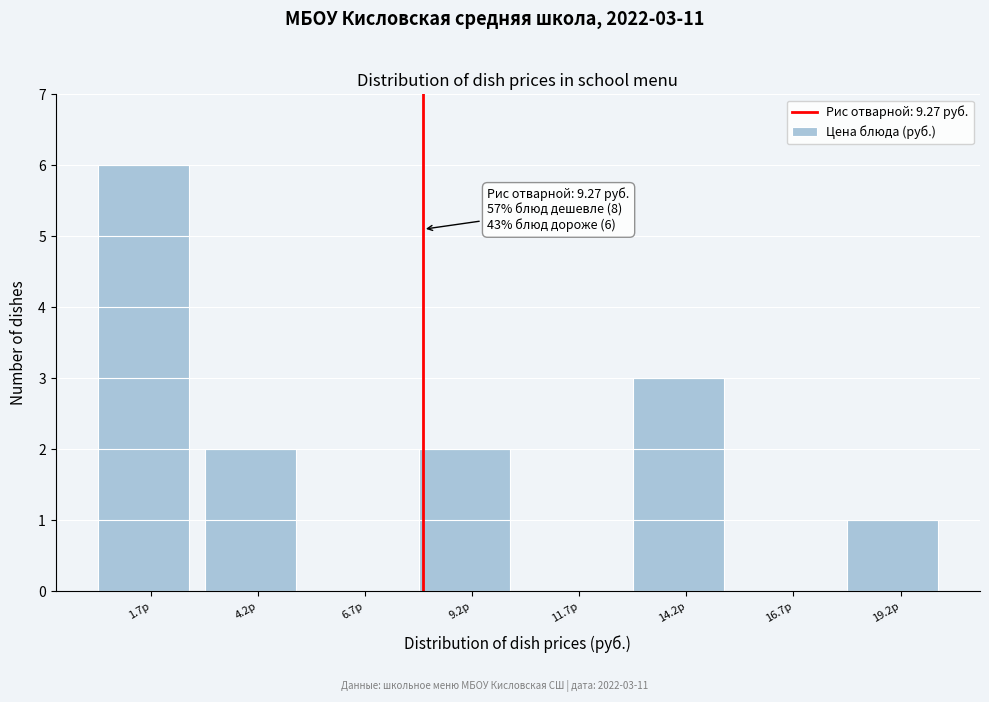

Reading left to right, extract all data points from this chart.

1.7р=6	4.2р=2	6.7р=0	9.2р=2	11.7р=0	14.2р=3	16.7р=0	19.2р=1